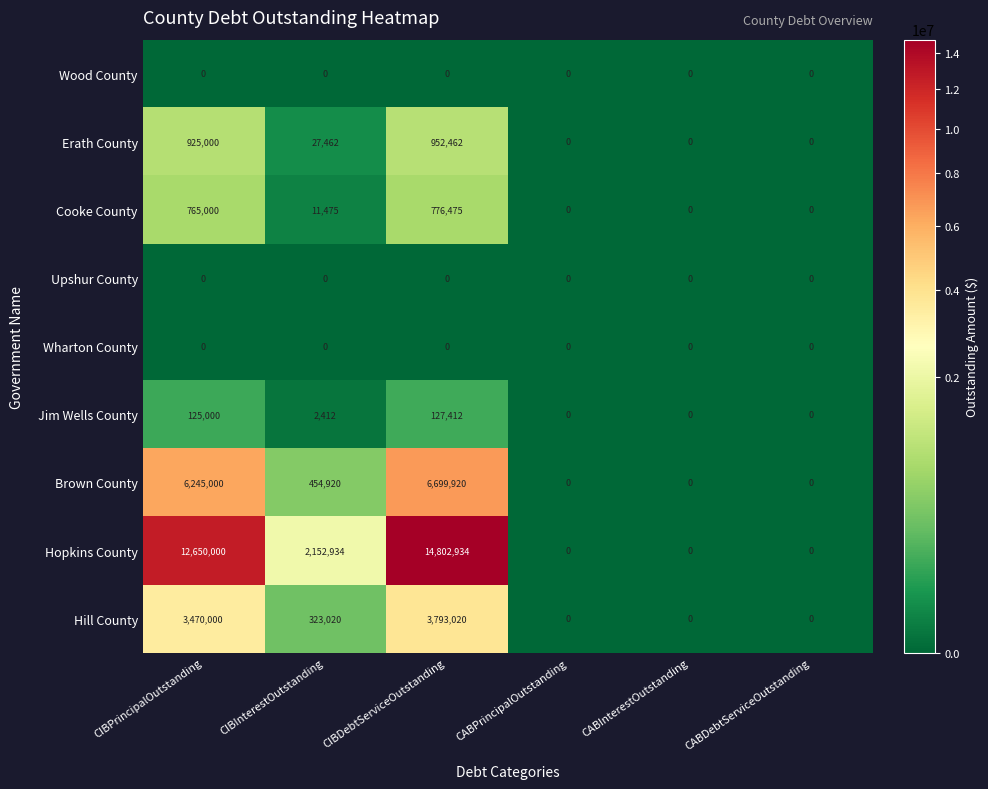

At which category is the sum across all series the highest?

CIBDebtServiceOutstanding